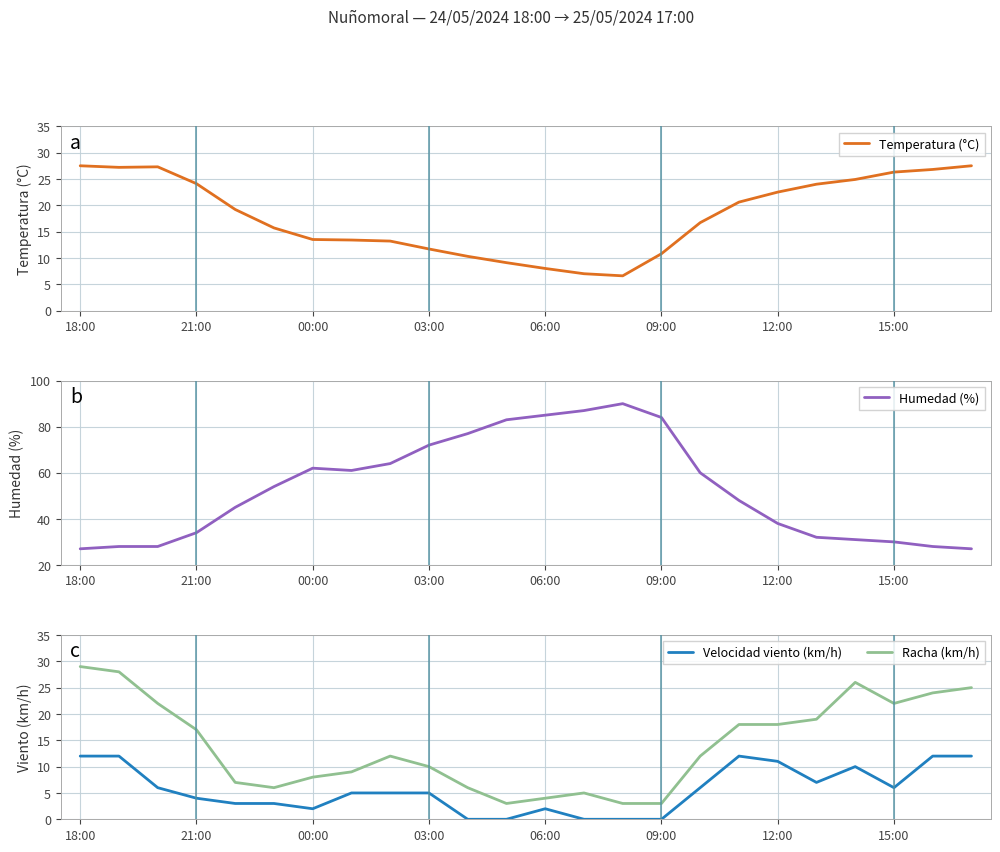

What value does the Temperatura (°C) series have at 03:00?

11.7